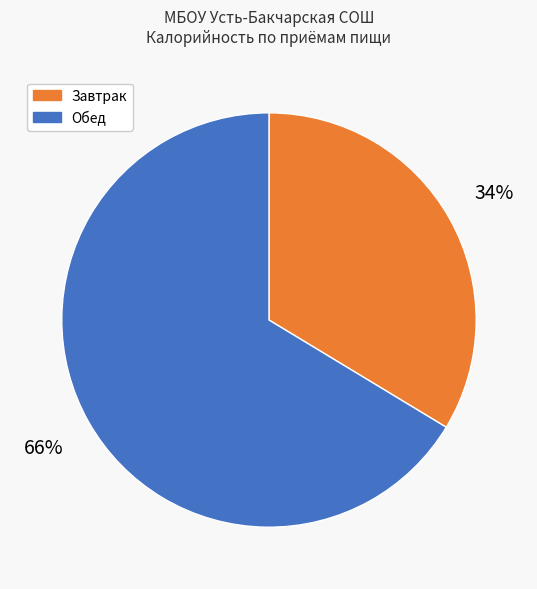

Is the sum of Обед and Завтрак greater than half?

Yes